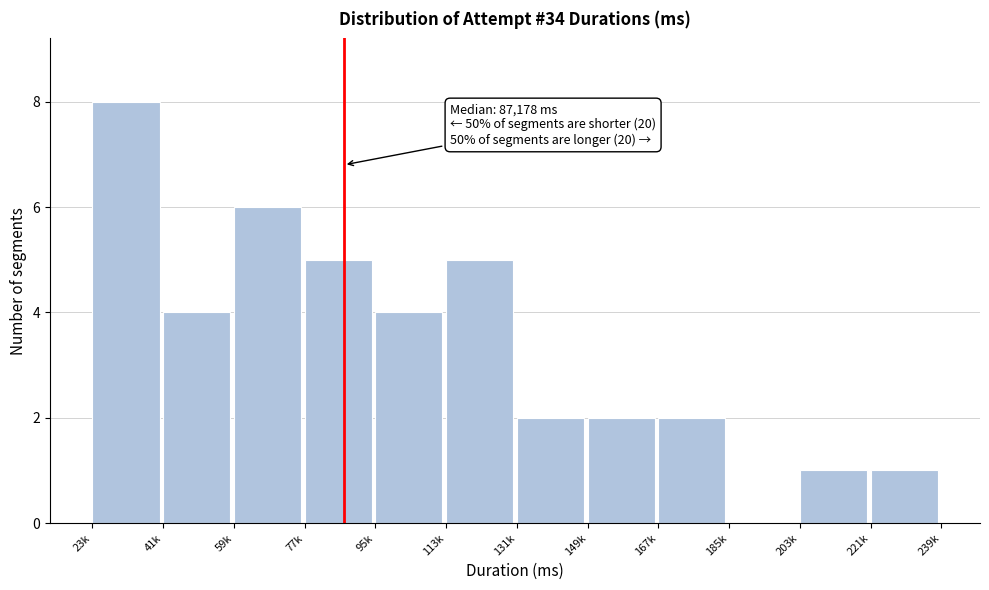

Reading left to right, what are all the values shown in this chart?

23k=8	41k=4	59k=6	77k=5	95k=4	113k=5	131k=2	149k=2	167k=2	185k=0	203k=1	221k=1